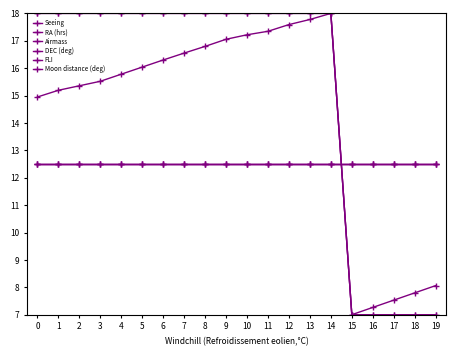

At which label is Seeing closest to 12?

15